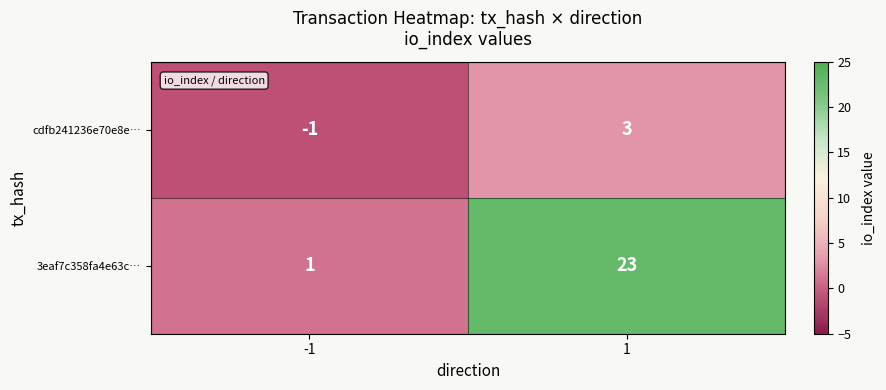

Is it true that 3eaf7c358fa4e63c… equals 1 at -1?

True